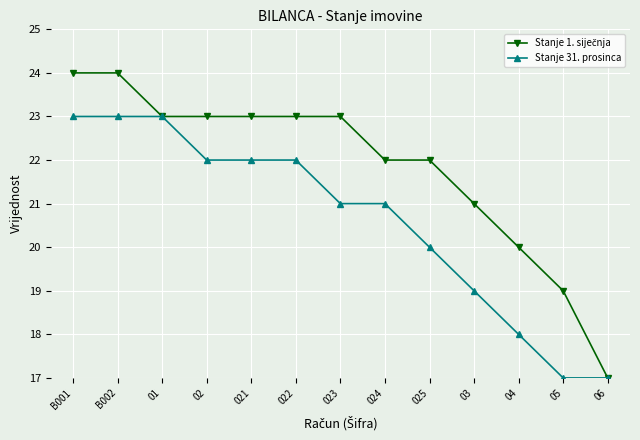

What is the difference between the Stanje 31. prosinca values at 024 and B001?

2